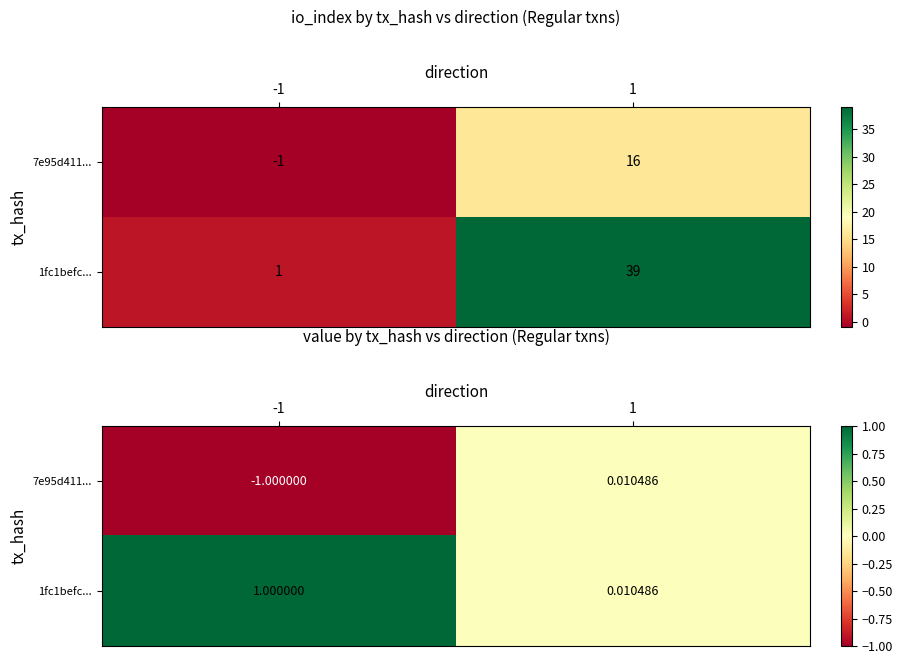

The 1fc1befc... series shows 1.0 at -1. True or false?

True